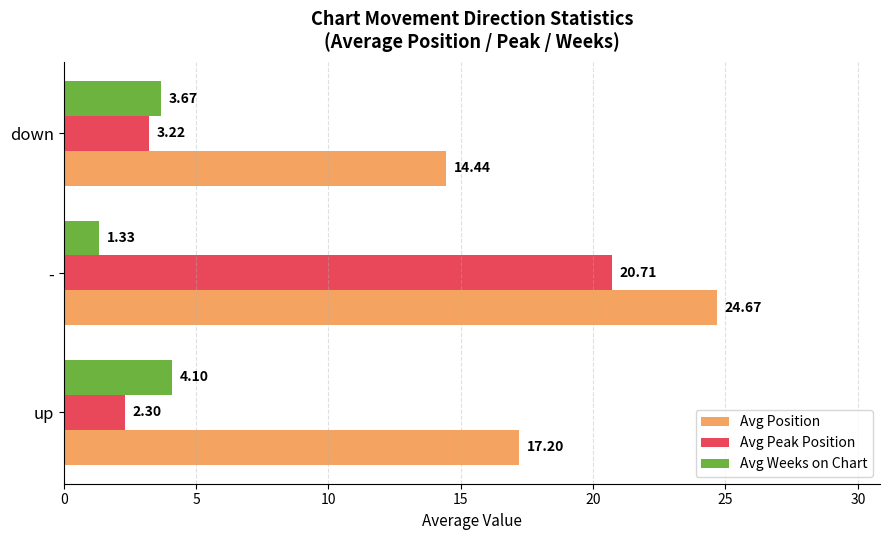

Where is Avg Weeks on Chart nearest to the value 2?

-